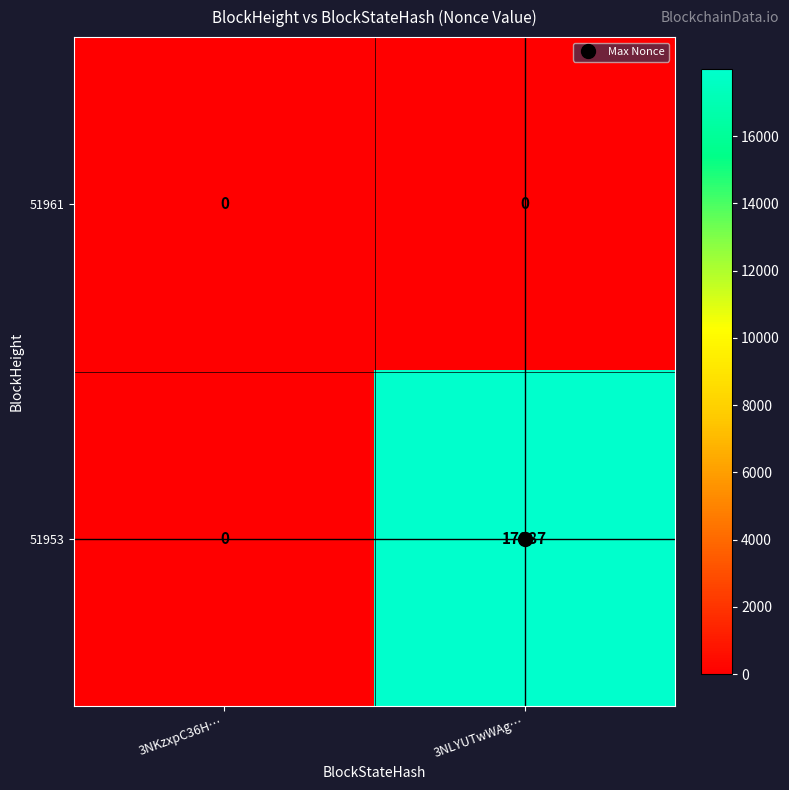

List the series in order of their overall mean, lowest first.

51961, 51953